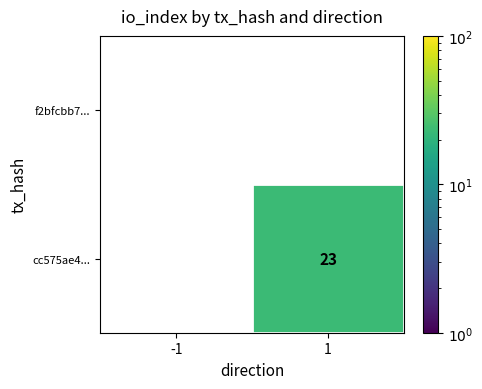

At which category is the sum across all series the highest?

1